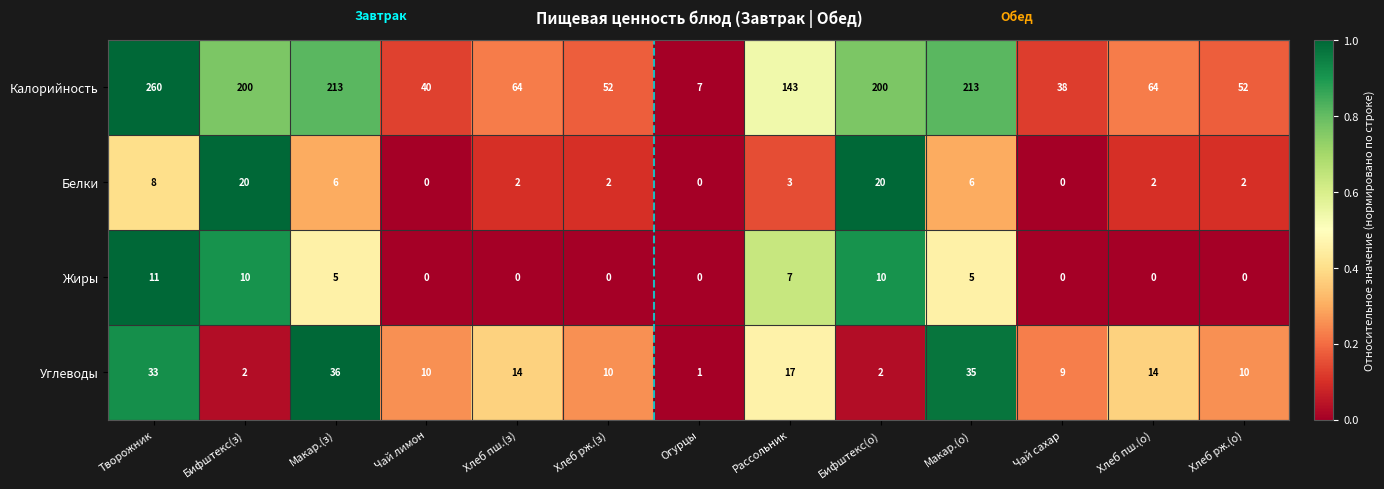

List the series in order of their peak value, highest first.

Калорийность, Углеводы, Белки, Жиры